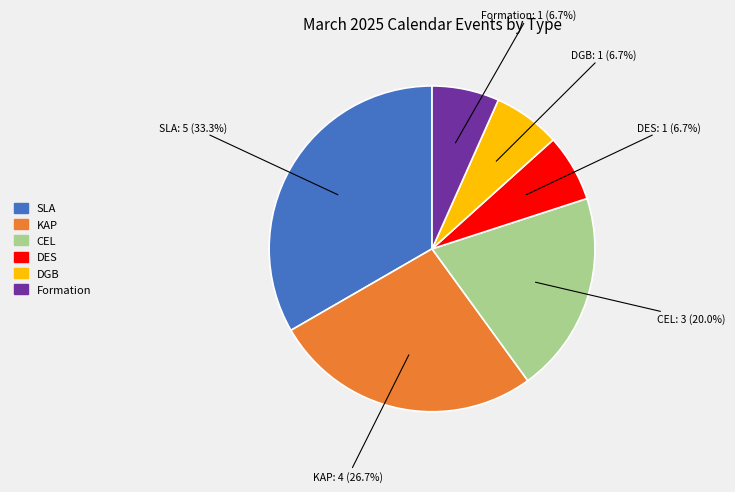

How many segments does this pie chart have?

6